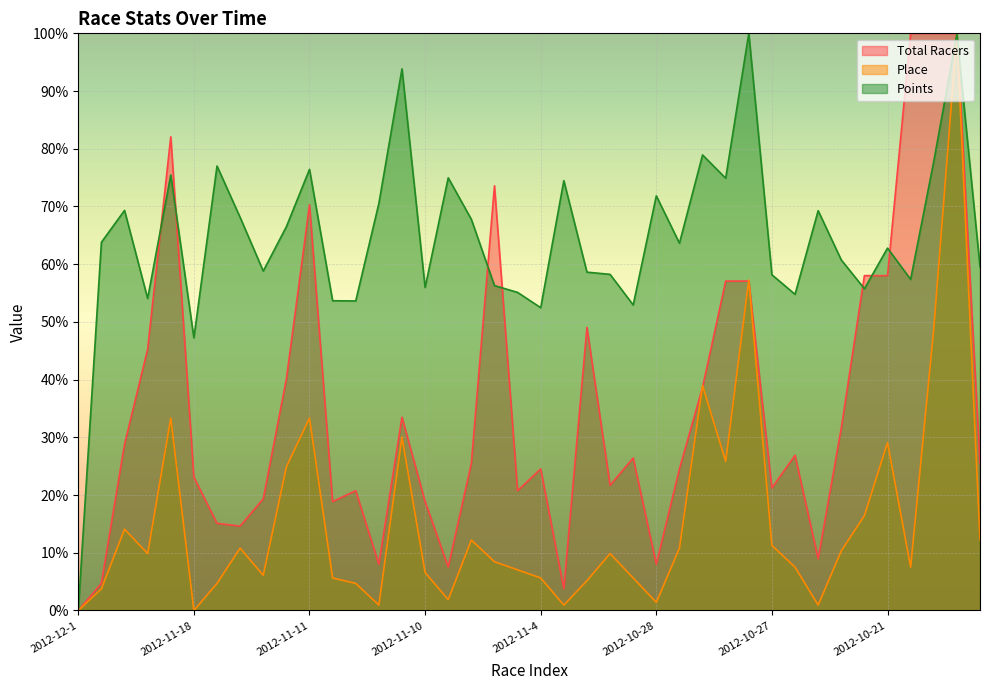

Is it true that Total Racers equals 143.8 at 2012-10-21?

False